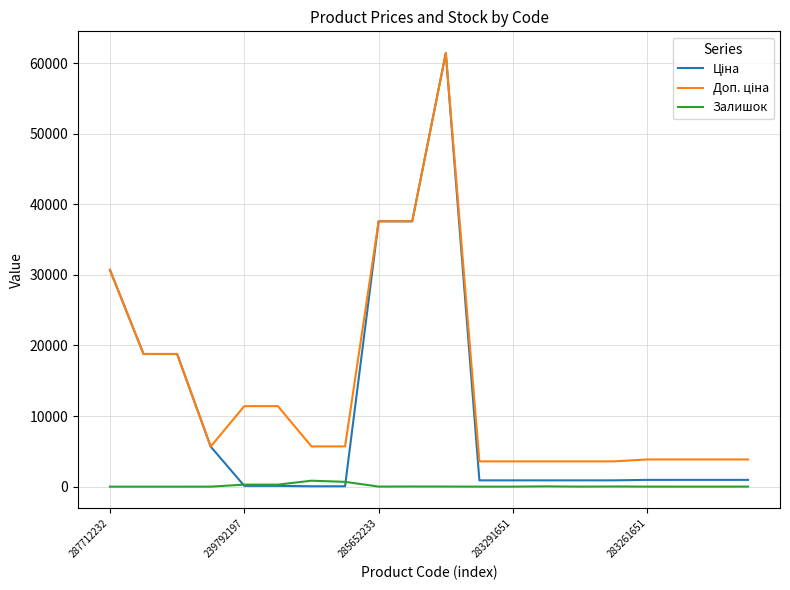

Rank the series by their average value, from highest to lowest.

Доп. ціна, Ціна, Залишок